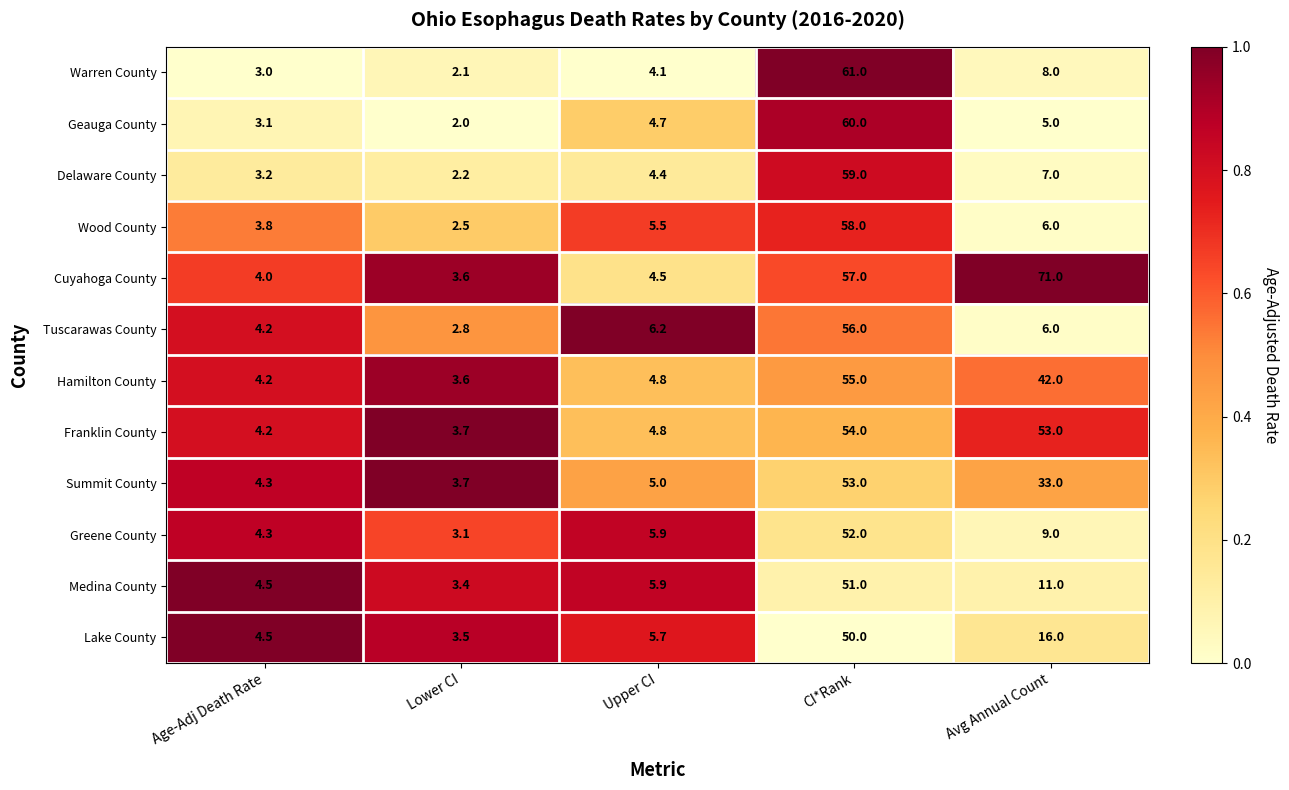

What is the total value across all series at Age-Adj Death Rate?

47.3